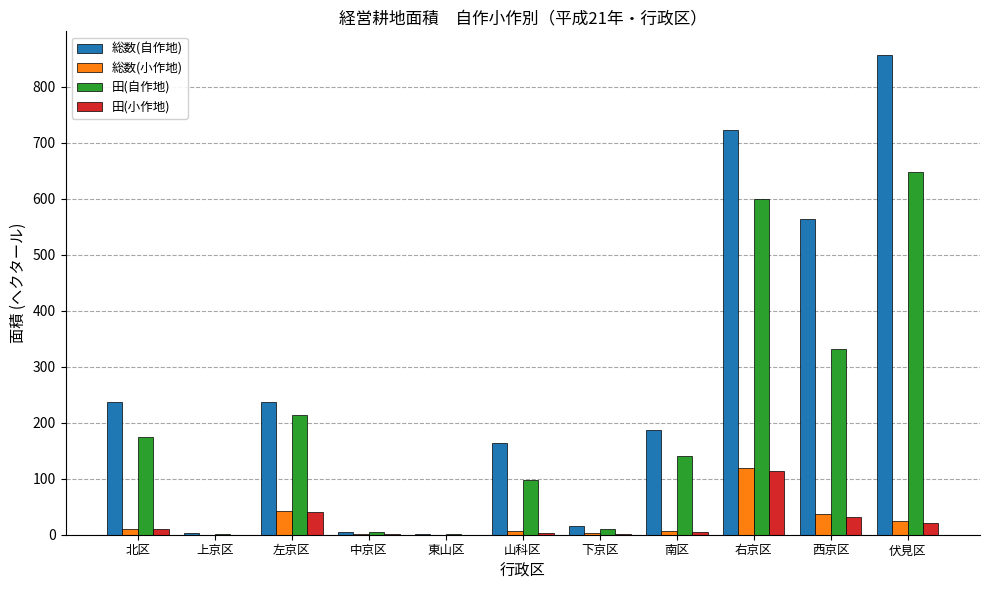

Are the bars grouped side by side (vs. stacked)?

Yes